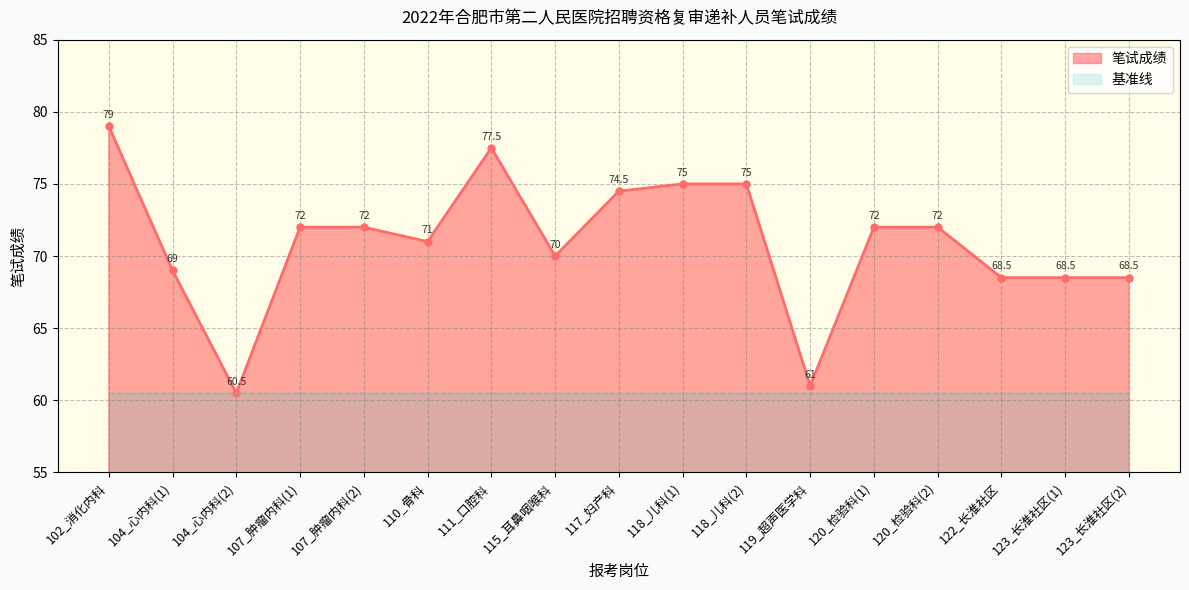

How many categories are shown in the chart?

17